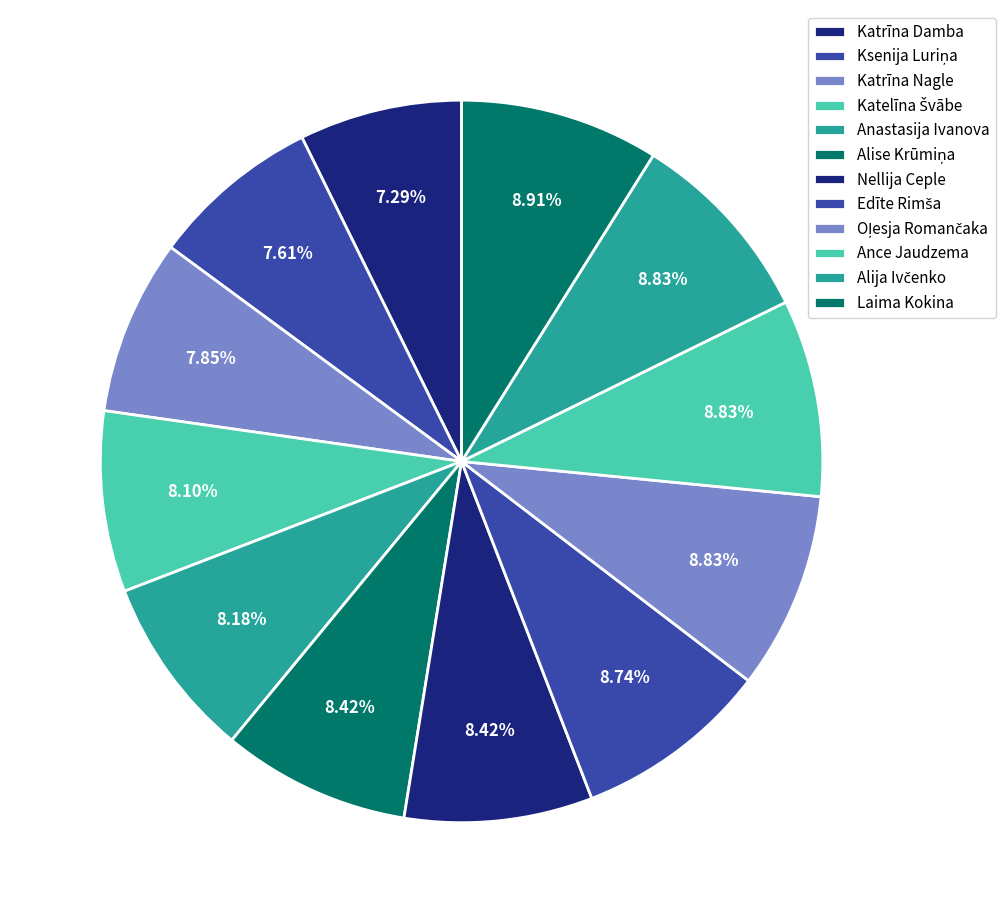

Count the number of slices in the pie.

12